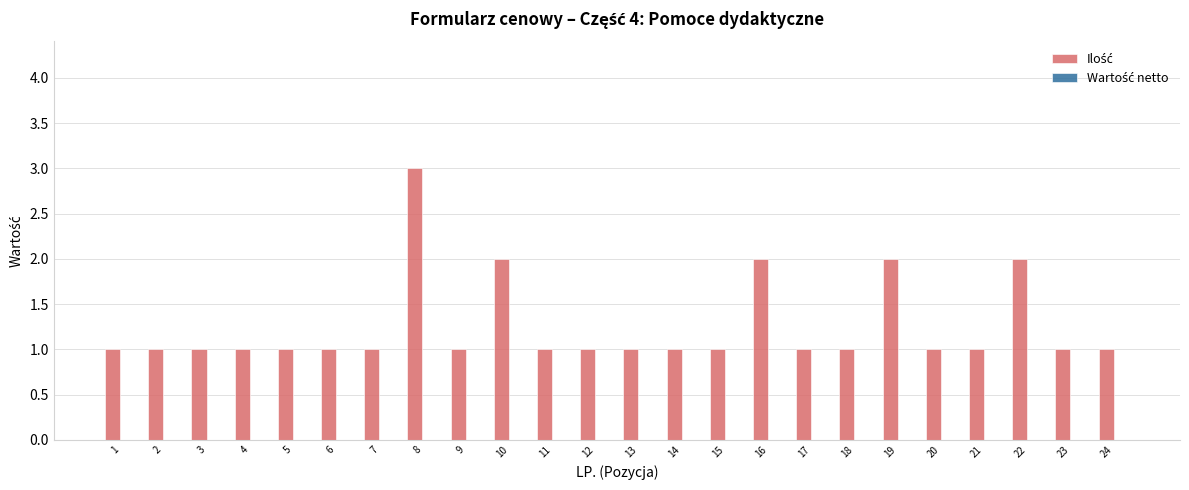

Approximately how many times larger is the value at 1 compared to 9?

1.0